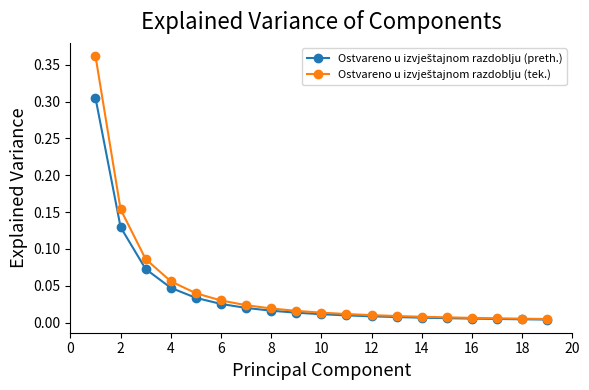

At how many categories does at least one series exceed 0?

19